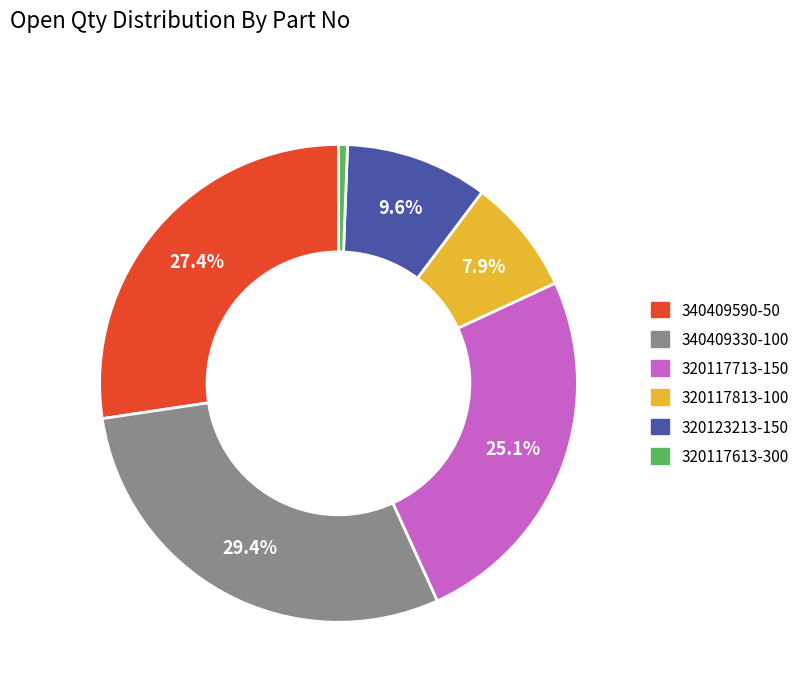

Which slice is the smallest?

320117613-300